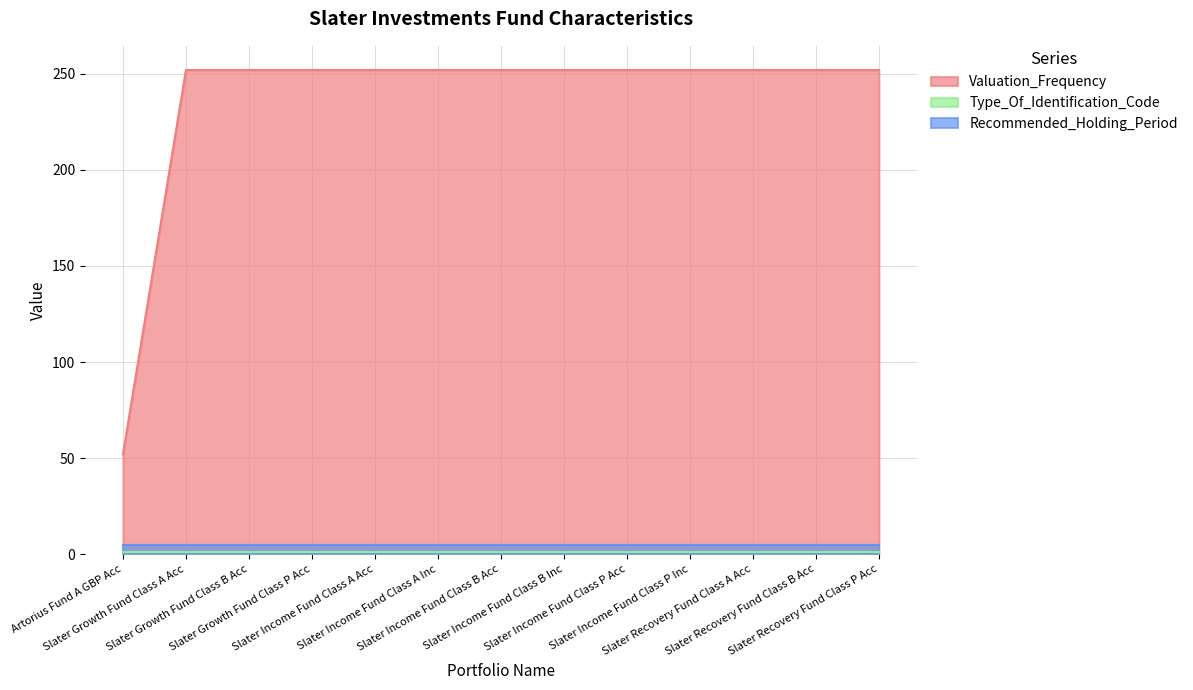

What are all the series names shown in the legend?

Valuation_Frequency, Type_Of_Identification_Code, Recommended_Holding_Period